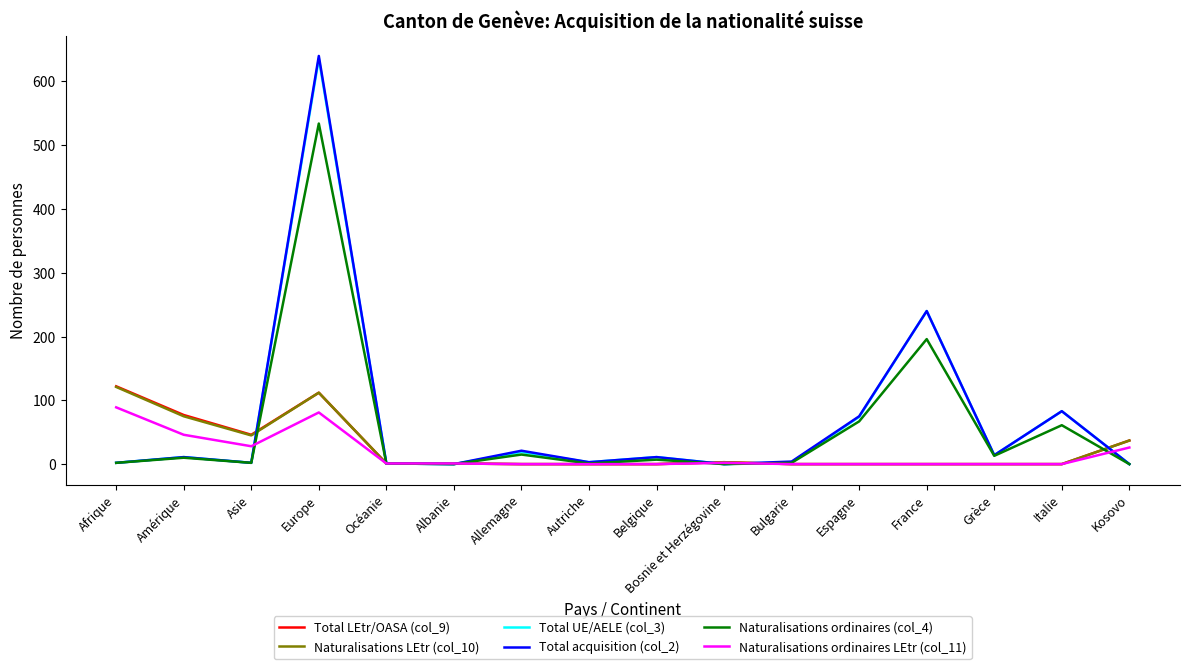

What is the difference between the highest and lowest values at Allemagne?

21